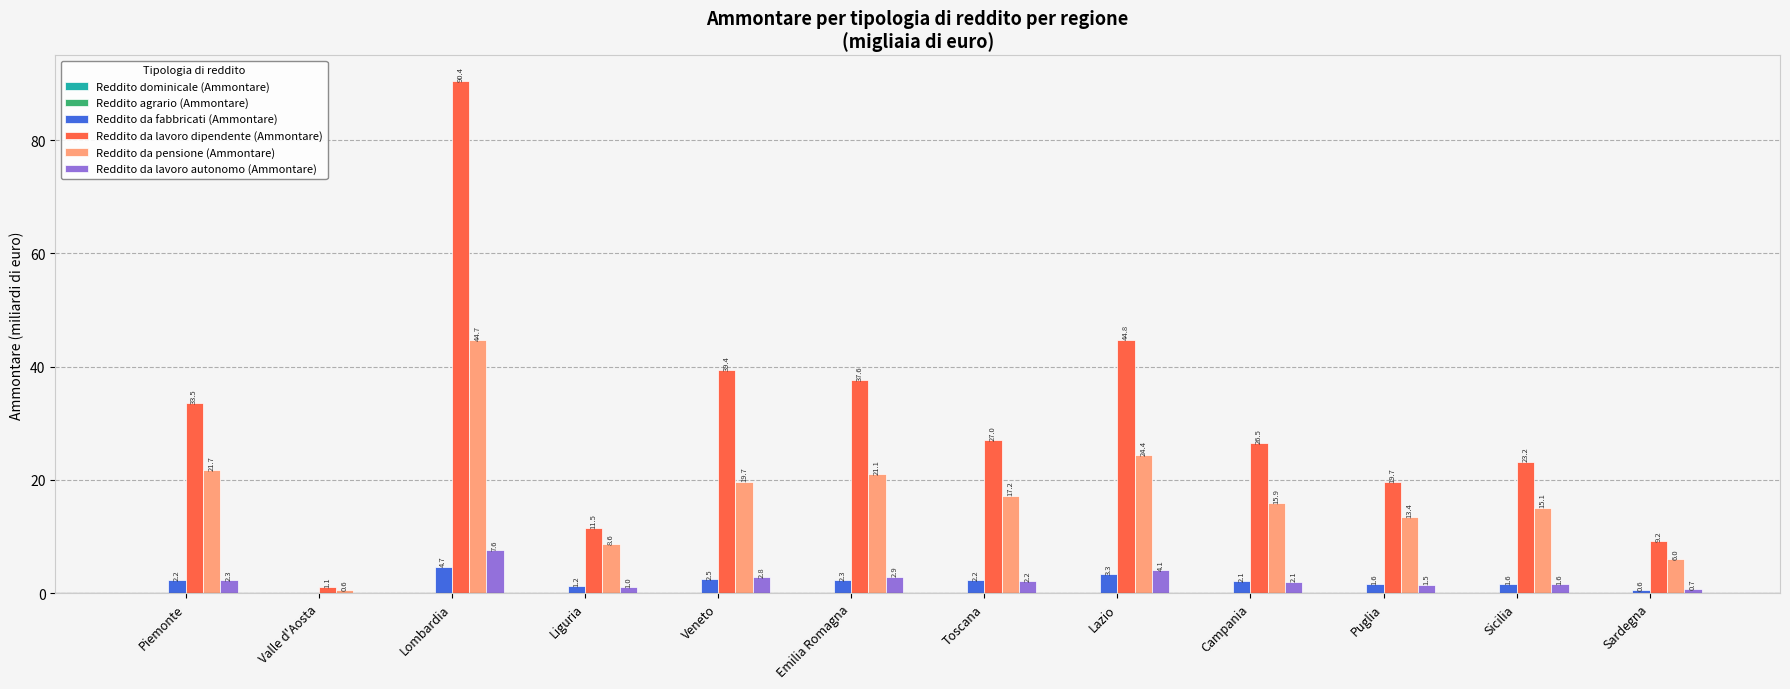

Between Veneto and Sicilia, which series saw the biggest shift?

Reddito da lavoro dipendente (Ammontare)